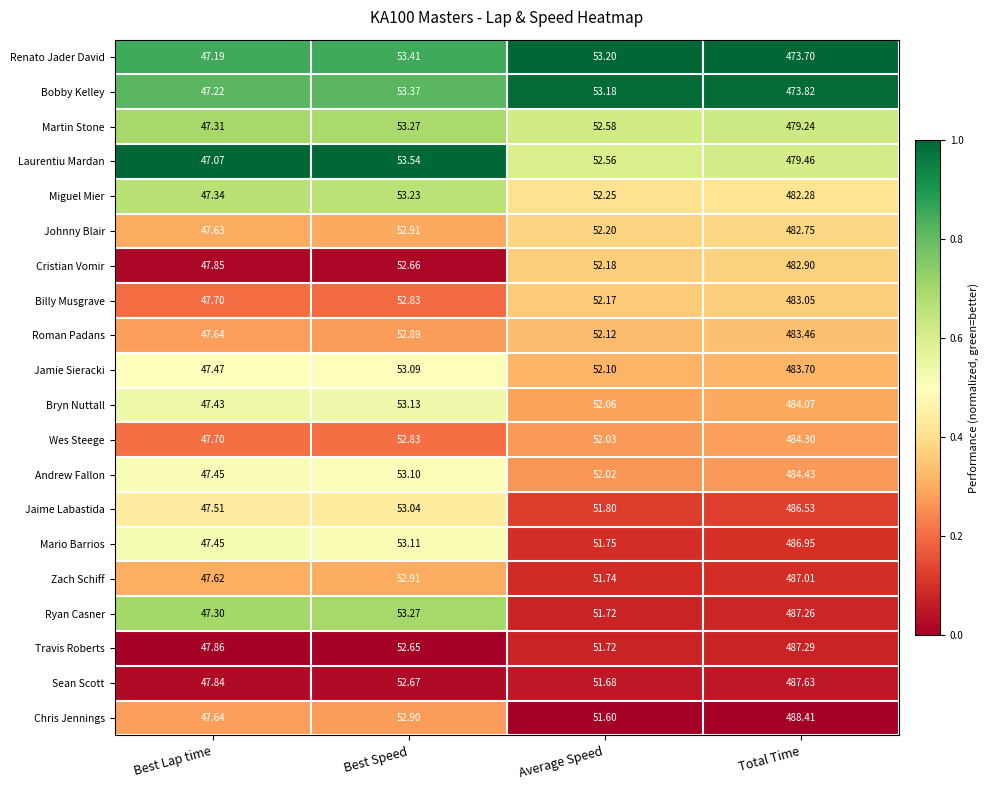

At which label is Ryan Casner closest to 267?

Best Speed